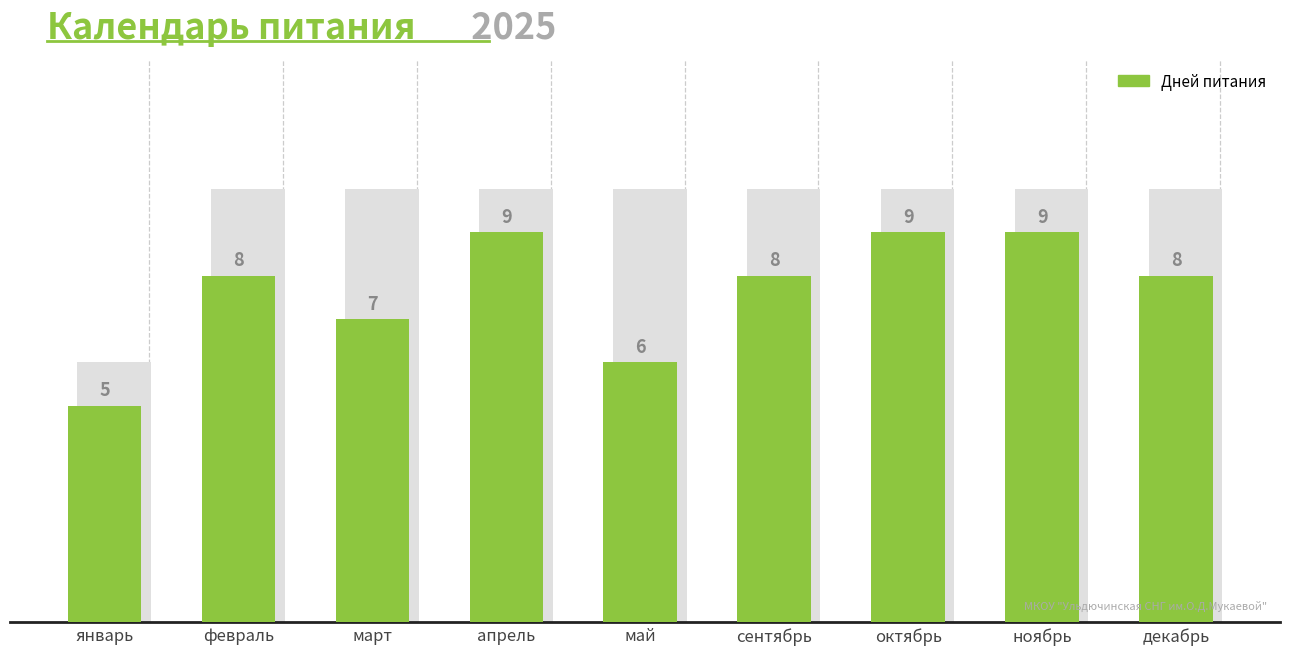

Which category has the lowest value across all series?

январь